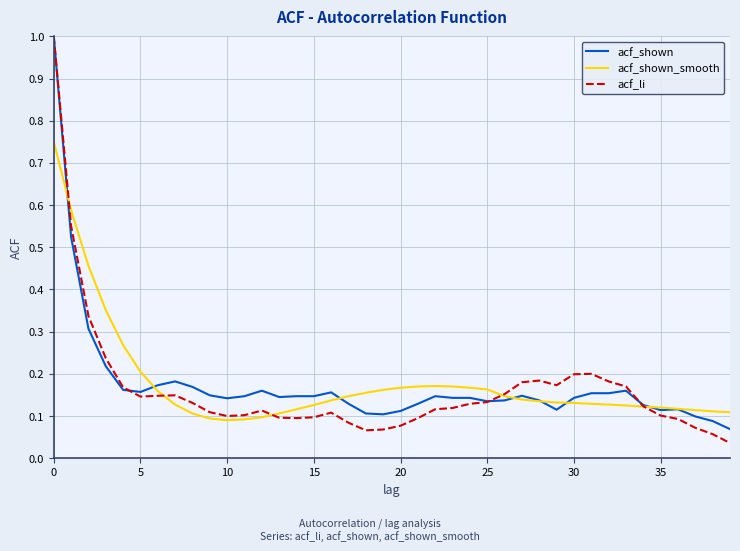

Which series has the largest range (max minus min)?

acf_li